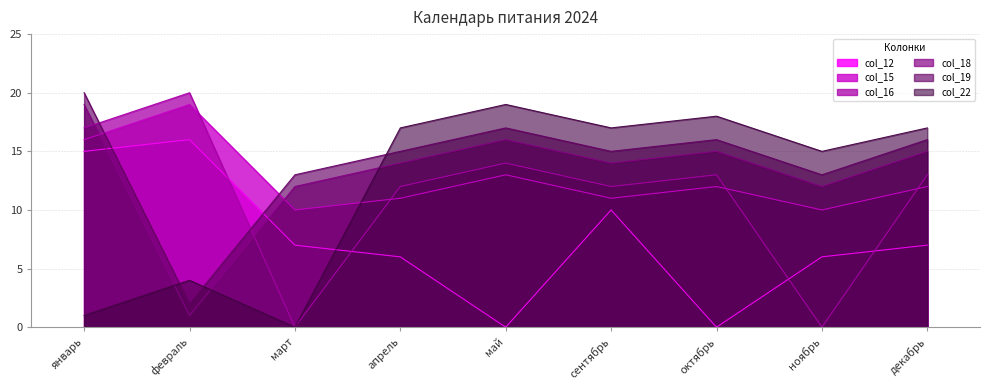

The col_22 series shows 17 at апрель. True or false?

True